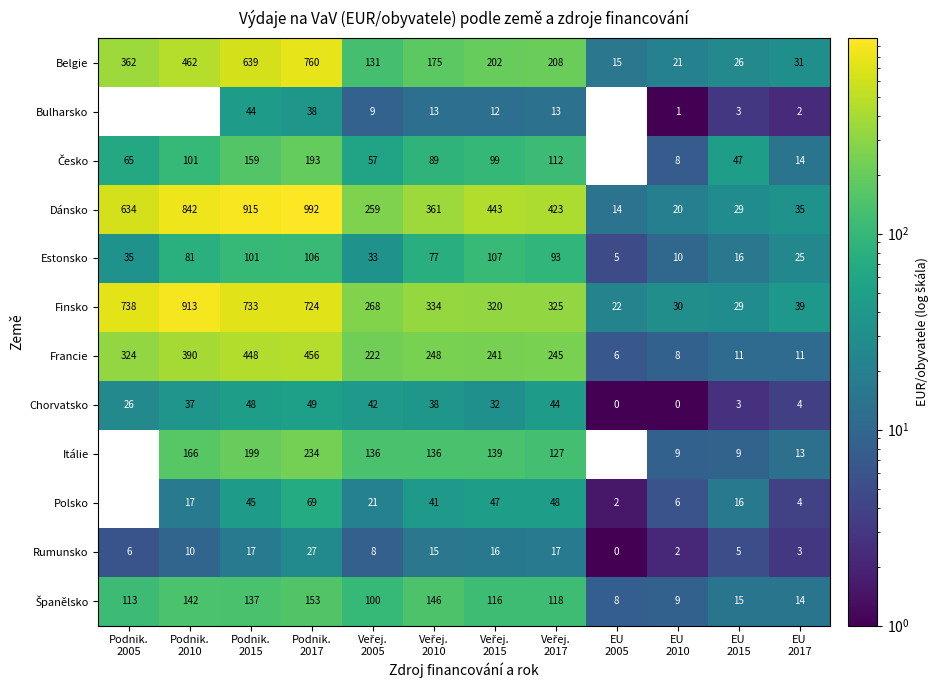

How many categories are shown in the chart?

12